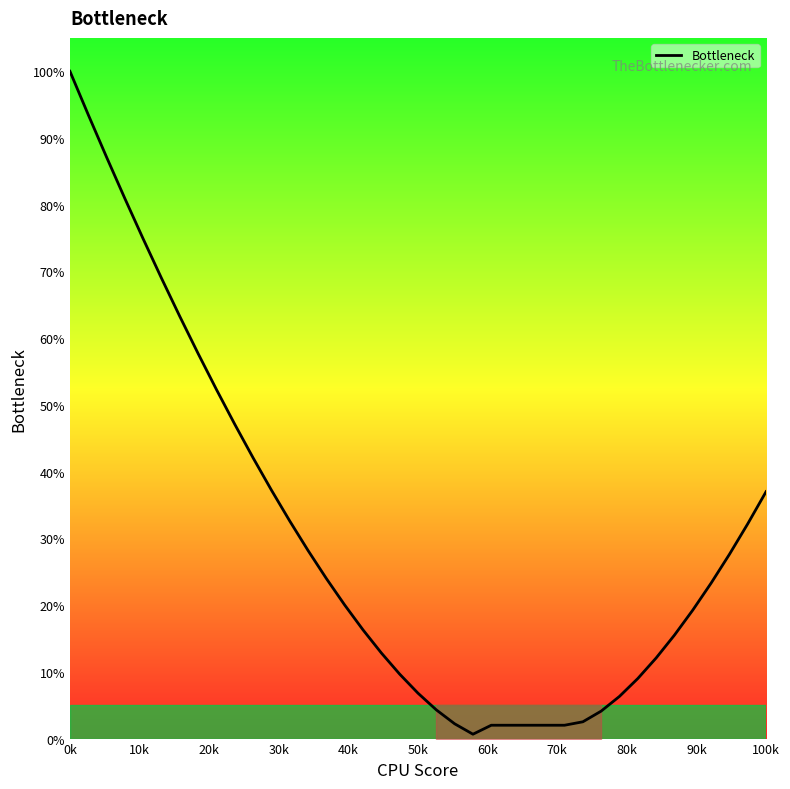

What is the difference between the maximum and minimum values?

99.3